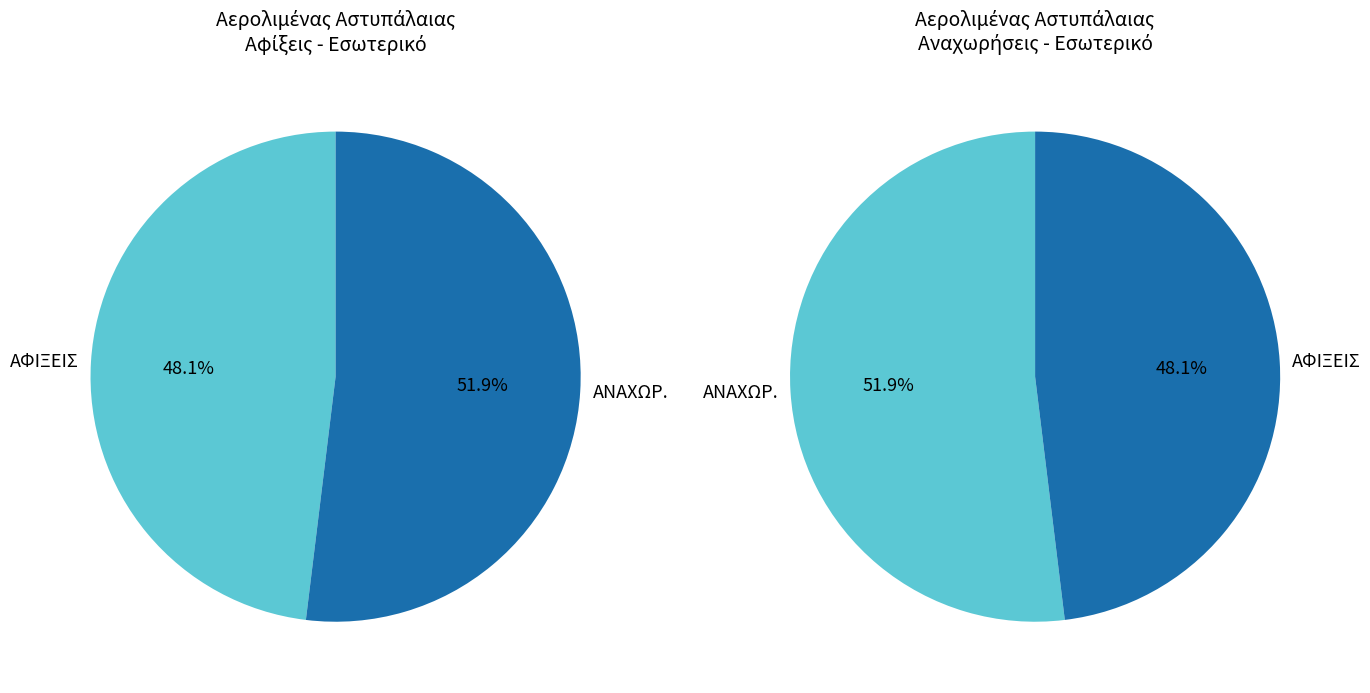

Rank the series by their maximum value, from highest to lowest.

ΑΝΑΧΩΡ., ΑΦΙΞΕΙΣ